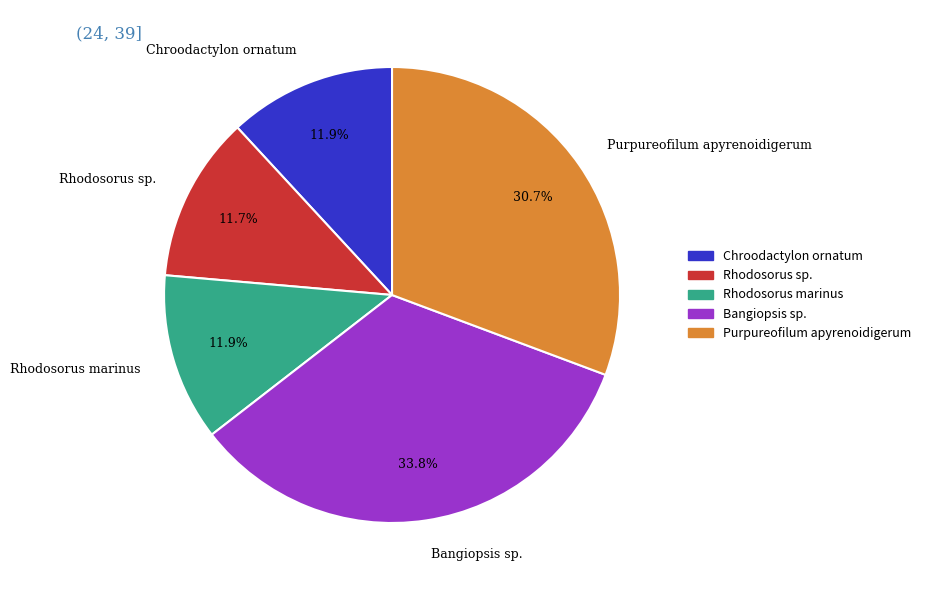

Is it true that Rhodosorus marinus is 12% of the pie?

True